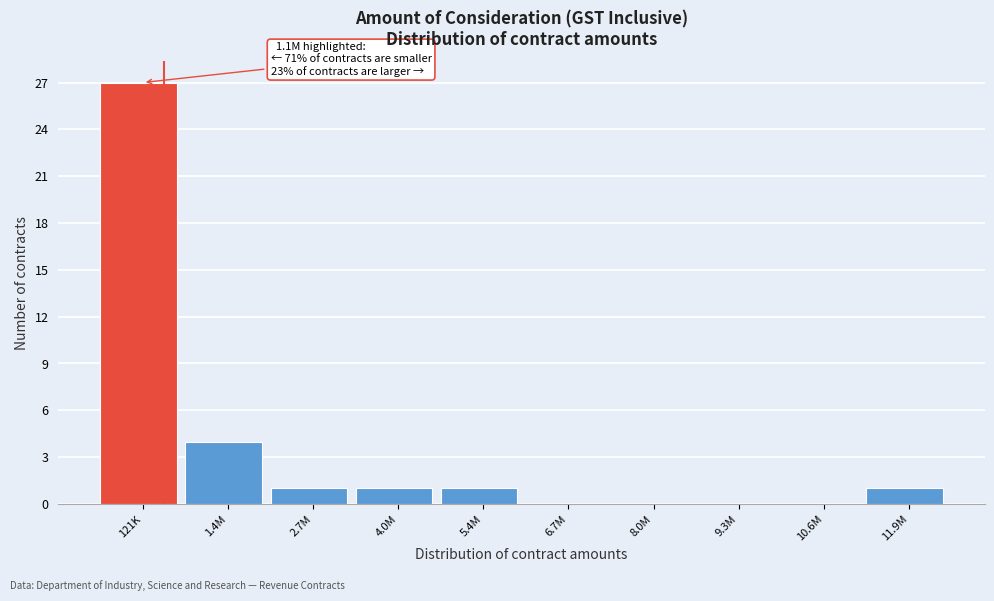

Reading right to left, what are all the values shown in this chart?

11.9M=1	10.6M=0	9.3M=0	8.0M=0	6.7M=0	5.4M=1	4.0M=1	2.7M=1	1.4M=4	121K=27